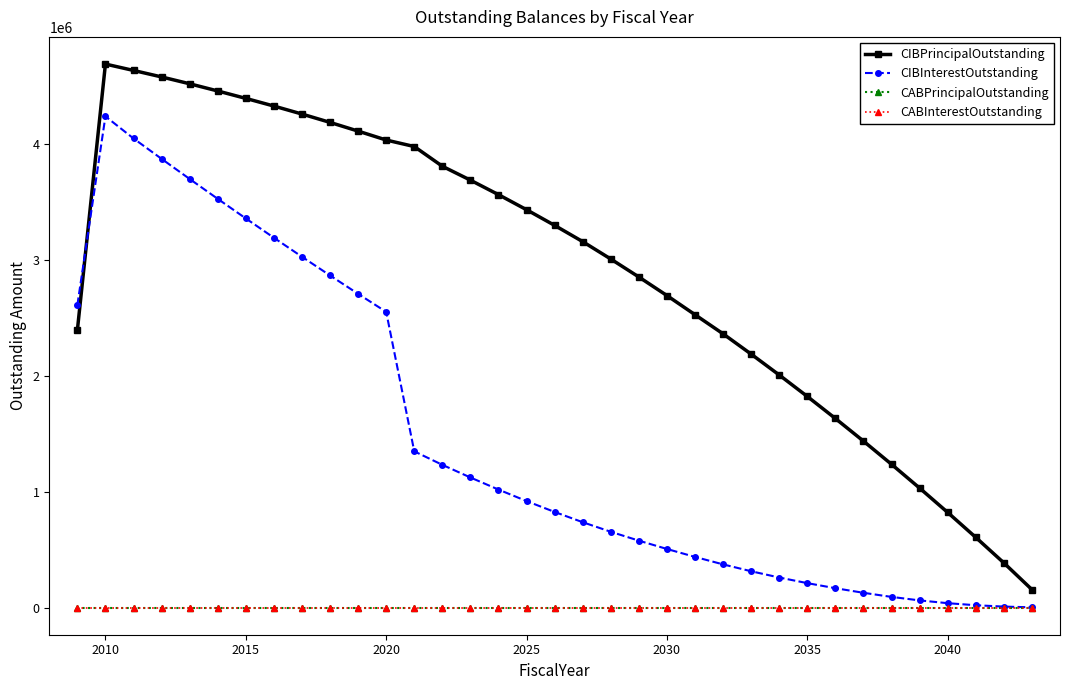

True or false: CABInterestOutstanding has more than 2 points higher than both neighbors.

False